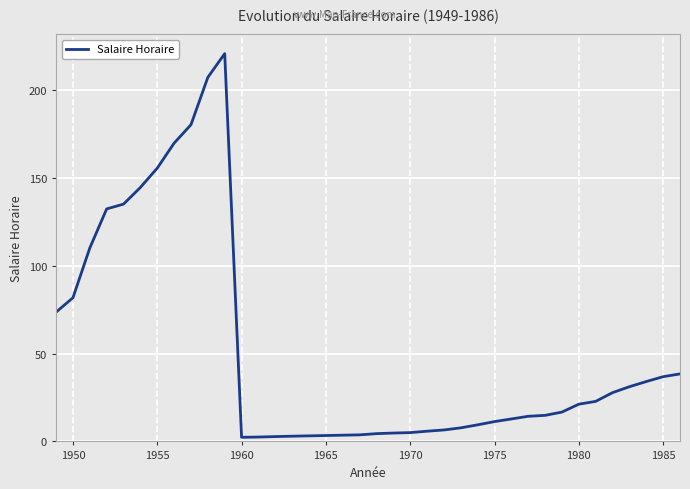

How many lines are shown in the chart?

1